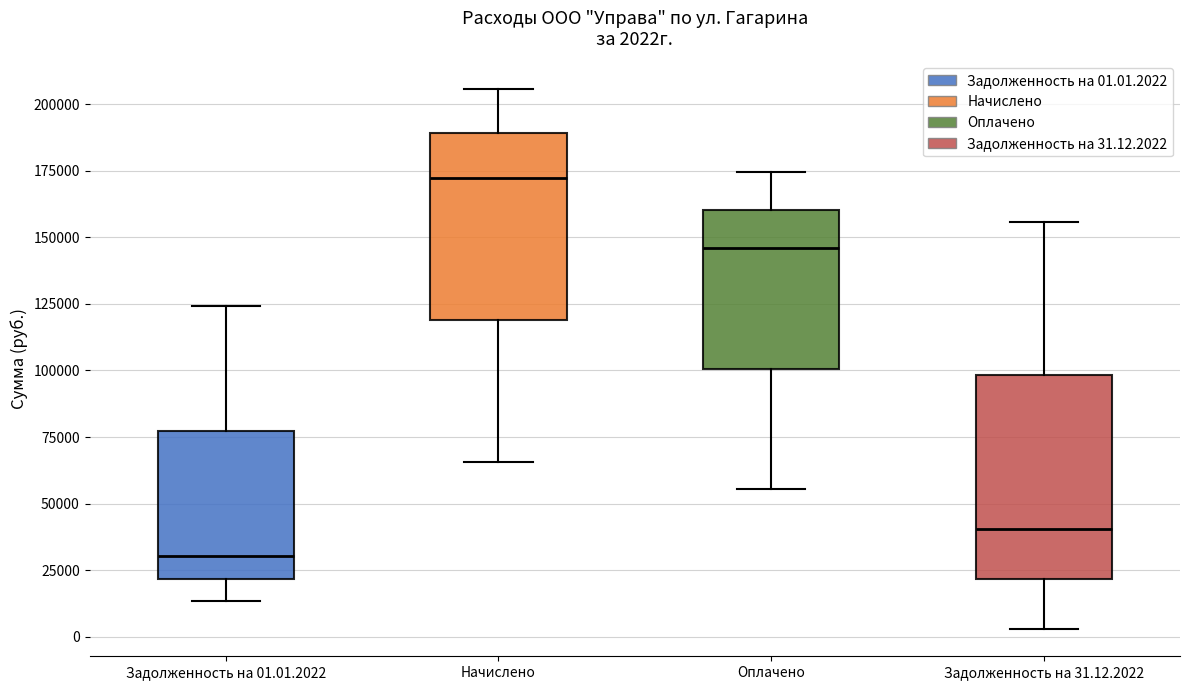

Which box is the tallest, from its lower edge to its upper edge?

Задолженность на 31.12.2022